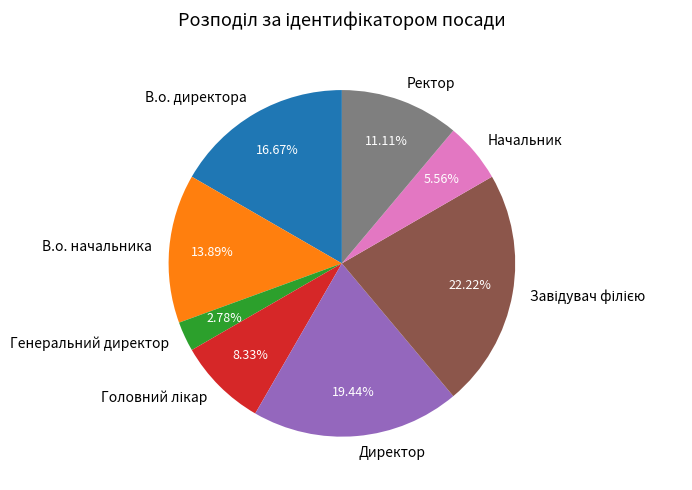

To the nearest percent, what percentage of the pie is Начальник?

6%